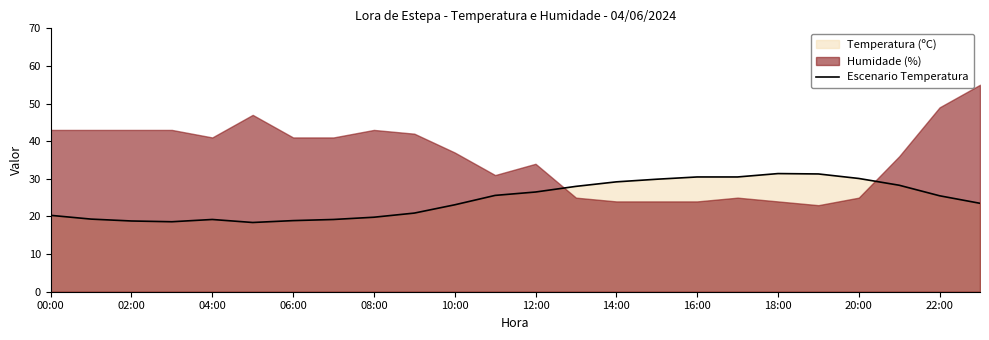

Is it true that Escenario Temperatura equals 16.5 at 18:00?

False